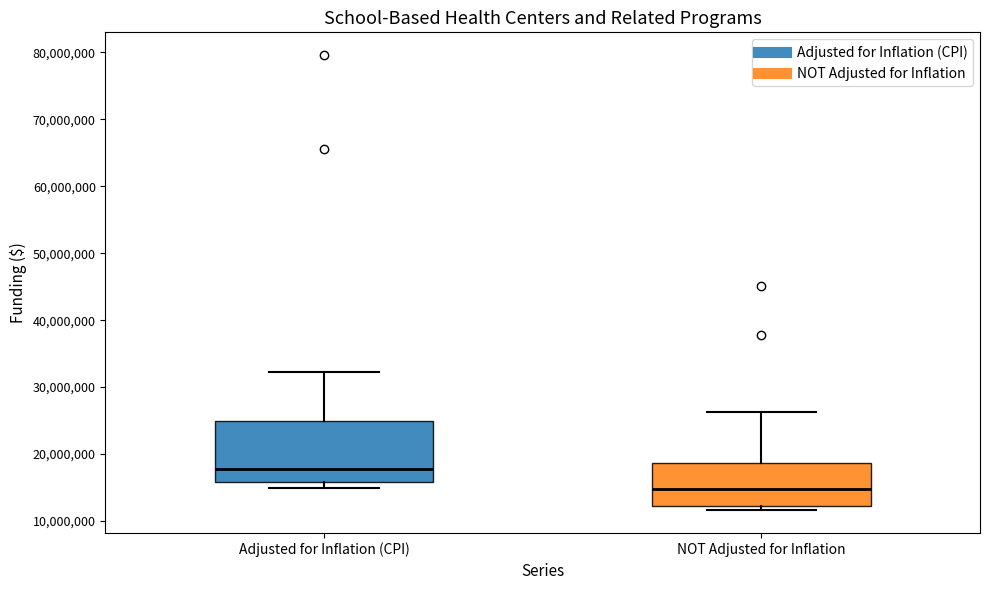

Reading left to right, read every box against the y-axis: the position of its median line, the range the box covers, and the ends of its whiskers. The values are not printed on the chart, so give them approximately, as read against the axis.

Adjusted for Inflation (CPI): median 18000000, box 16000000 to 25000000, whiskers 15000000 to 32000000
NOT Adjusted for Inflation: median 15000000, box 12000000 to 19000000, whiskers 12000000 (just below the box's lower edge) to 26000000